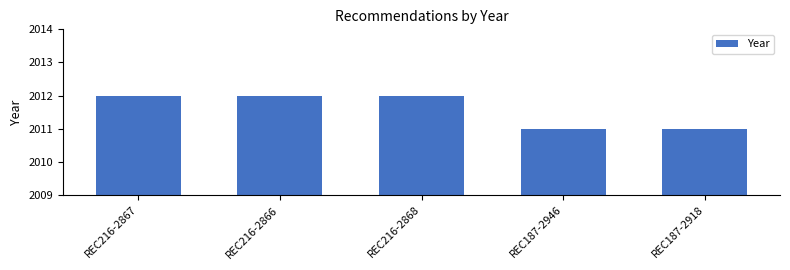

Reading left to right, list all the values displayed in this chart.

REC216-2867=2012	REC216-2866=2012	REC216-2868=2012	REC187-2946=2011	REC187-2918=2011